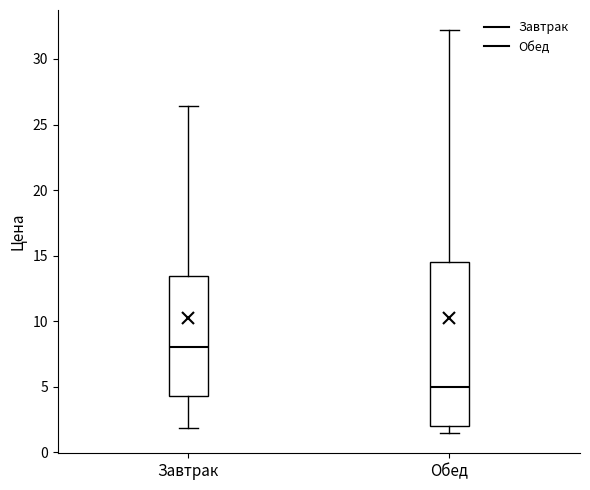

Reading left to right, transcribe this box plot: for each box, give where its median line is, the range the box spans, and where its two whiskers end, as read against the y-axis. The values are not printed on the chart, so give them approximately, as read against the axis.

Завтрак: median 8.0, box 4.5 to 13.5, whiskers 2.0 to 26.5
Обед: median 5.0, box 2.0 to 14.5, whiskers 1.5 to 32.0